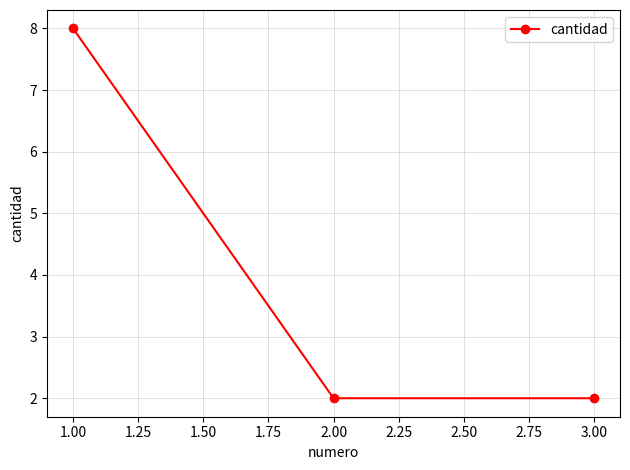

True or false: the data shows 2 at 2.00.

True